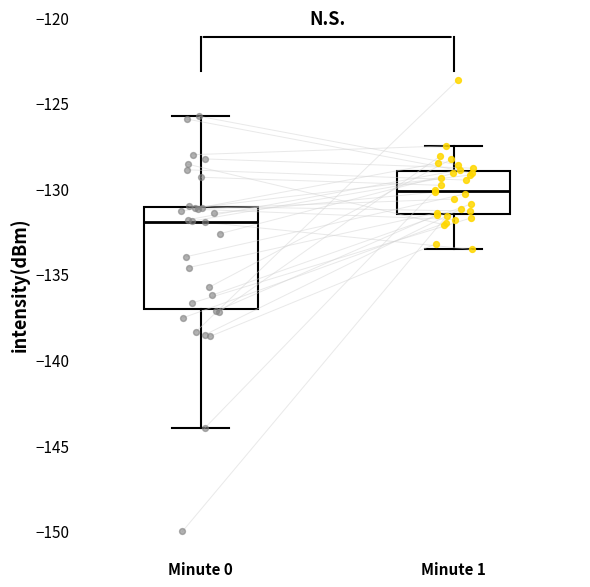

Reading left to right, transcribe this box plot: for each box, give where its median line is, the range the box spans, and where its two whiskers end, as read against the y-axis. The values are not printed on the chart, so give them approximately, as read against the axis.

Minute 0: median -132.0, box -137.0 to -131.0, whiskers -144.0 to -126.0
Minute 1: median -130.0, box -131.5 to -129.0, whiskers -133.5 to -127.5